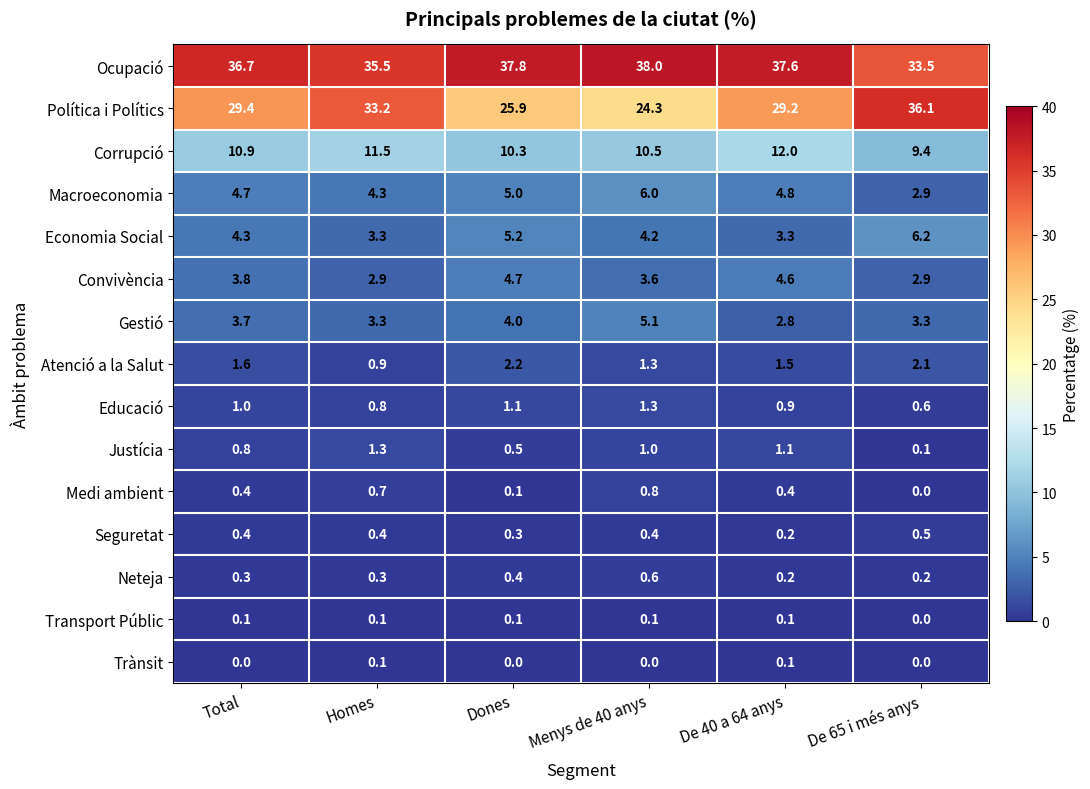

At which label does Seguretat reach its peak?

De 65 i més anys